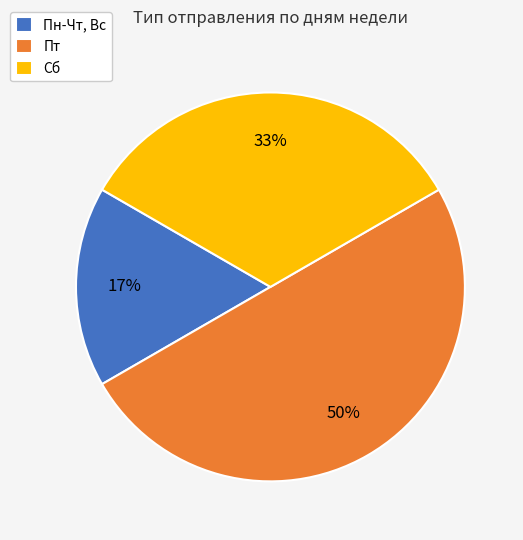

Do Пт and Сб together represent more than half of the pie?

Yes